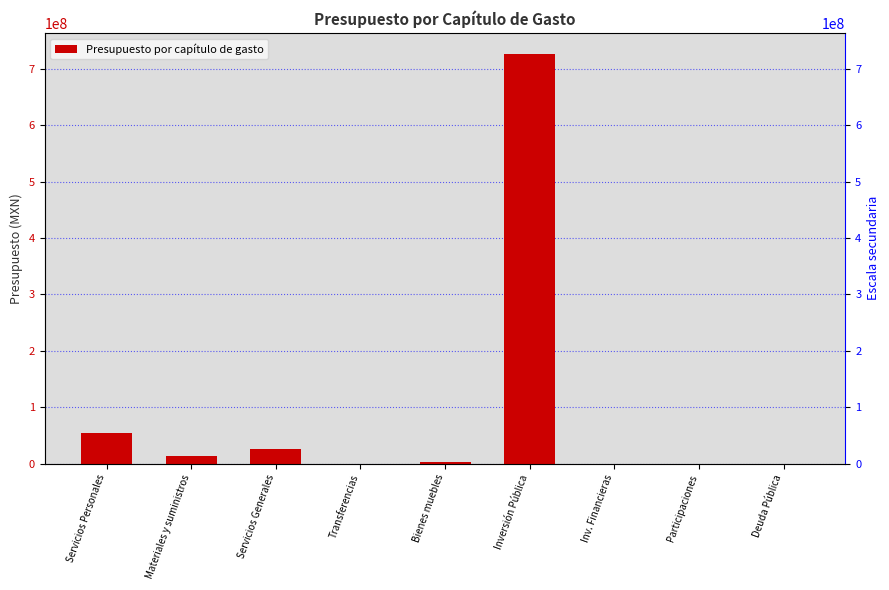

Reading left to right, extract all data points from this chart.

55091896.0	12658268.3	25472172.5	0.0	2201162.8	727182977.0	0.0	0.0	100000.0